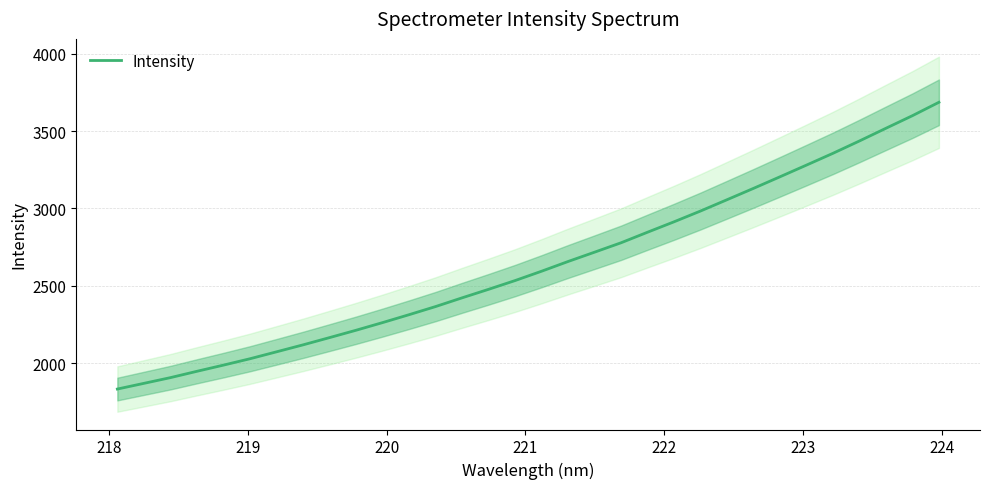

What is the value of the 28th point from the left?

3356.6